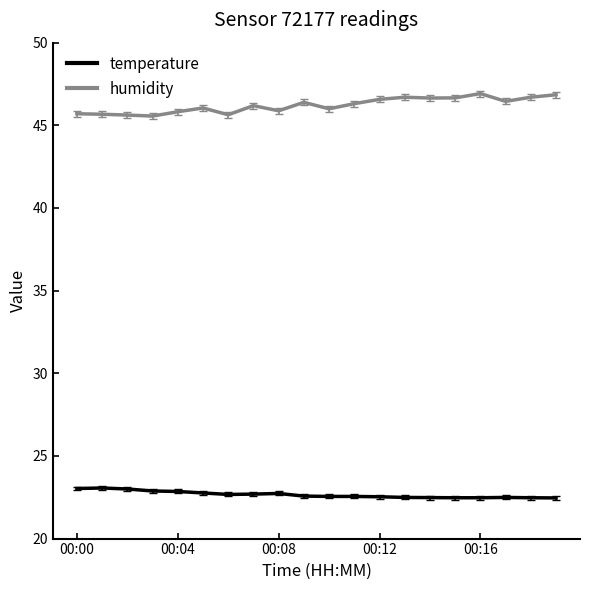

What is the greatest value displayed?

46.9